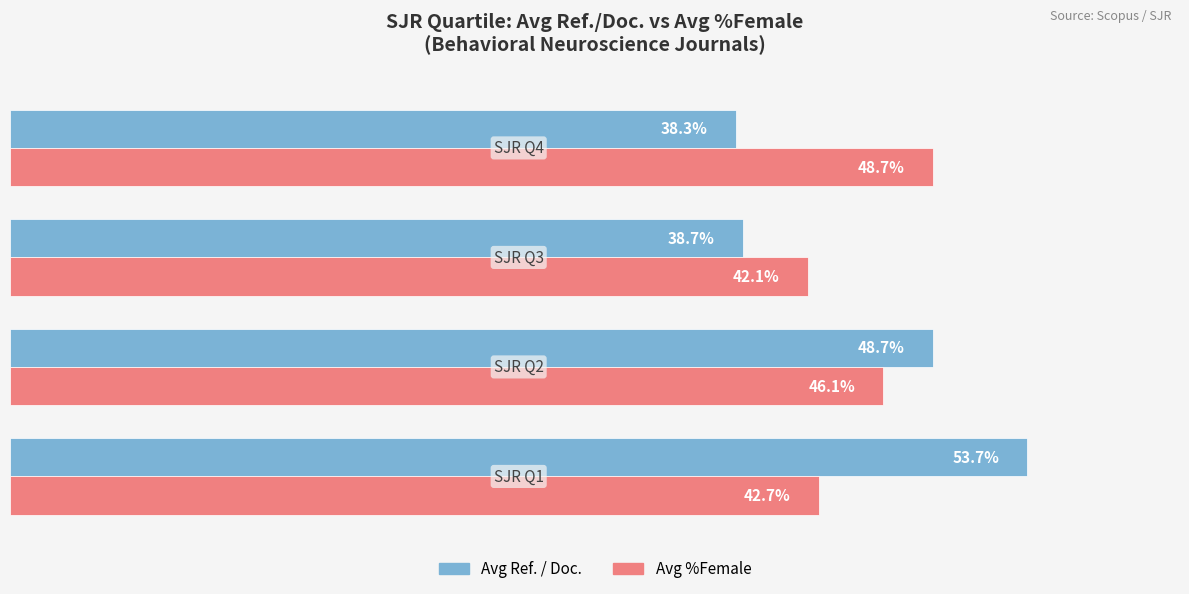

What are all the series names shown in the legend?

Avg Ref. / Doc., Avg %Female